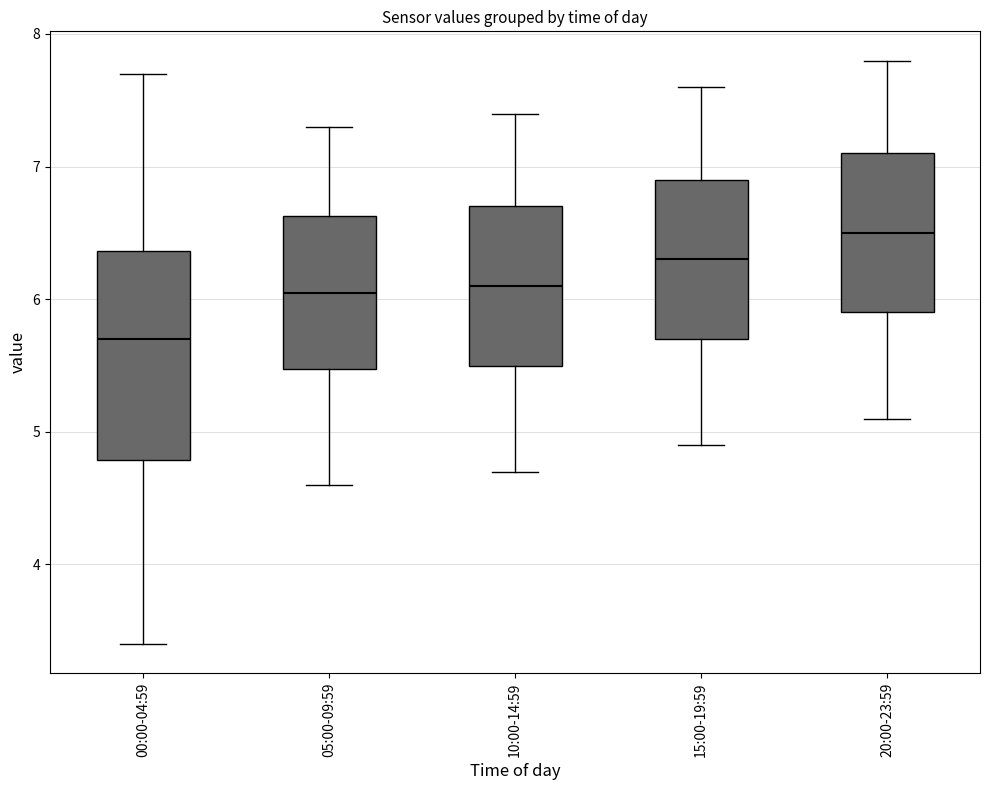

Where does the lower whisker of the box for 10:00-14:59 end on the y-axis? The values are not printed on the chart, so give them approximately, as read against the axis.

4.7